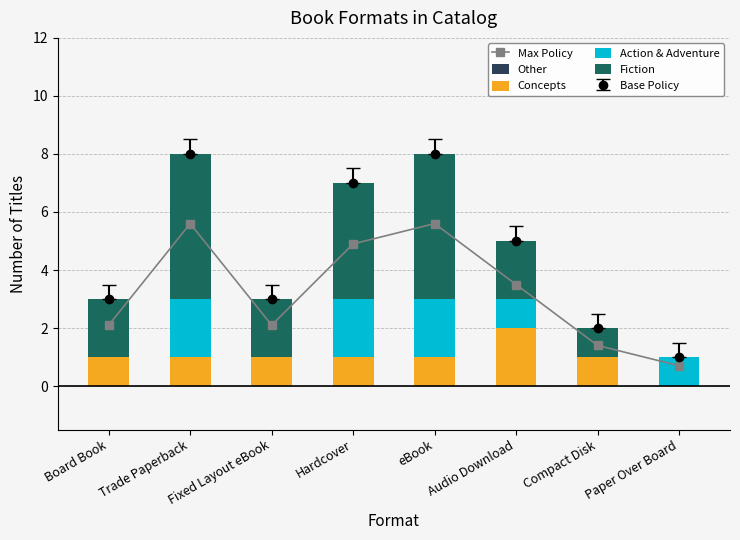

Which label corresponds to the largest value in the chart?

Trade Paperback